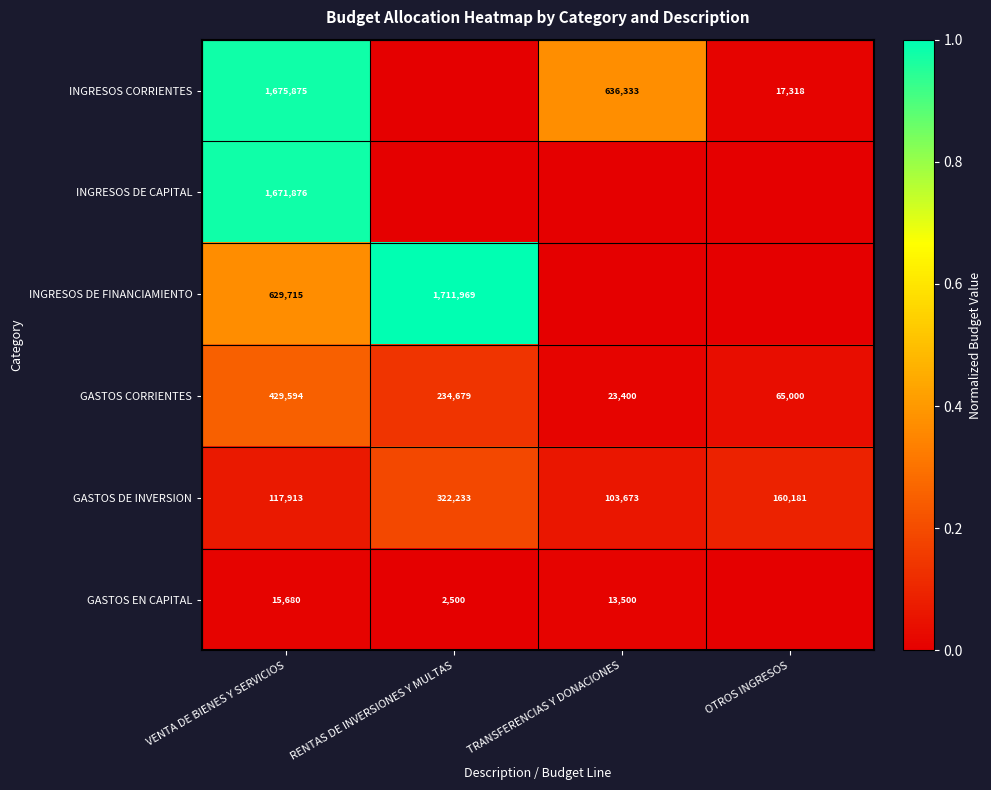

Rank the categories by GASTOS CORRIENTES value from highest to lowest.

VENTA DE BIENES Y SERVICIOS, RENTAS DE INVERSIONES Y MULTAS, OTROS INGRESOS, TRANSFERENCIAS Y DONACIONES